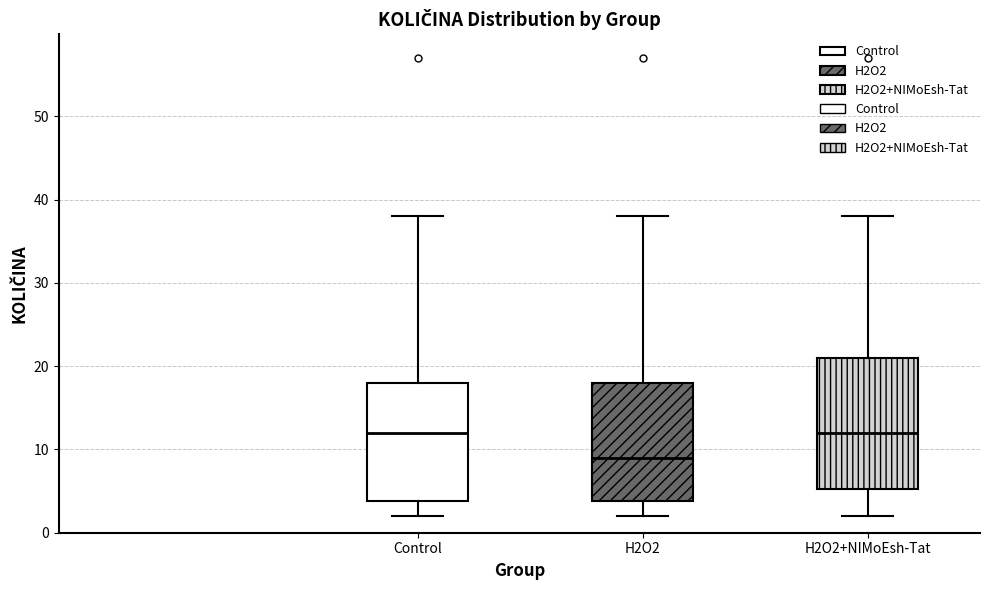

Reading left to right, transcribe this box plot: for each box, give where its median line is, the range the box spans, and where its two whiskers end, as read against the y-axis. The values are not printed on the chart, so give them approximately, as read against the axis.

Control: median 12, box 4 to 18, whiskers 2 to 38
H2O2: median 9, box 4 to 18, whiskers 2 to 38
H2O2+NIMoEsh-Tat: median 12, box 5 to 21, whiskers 2 to 38